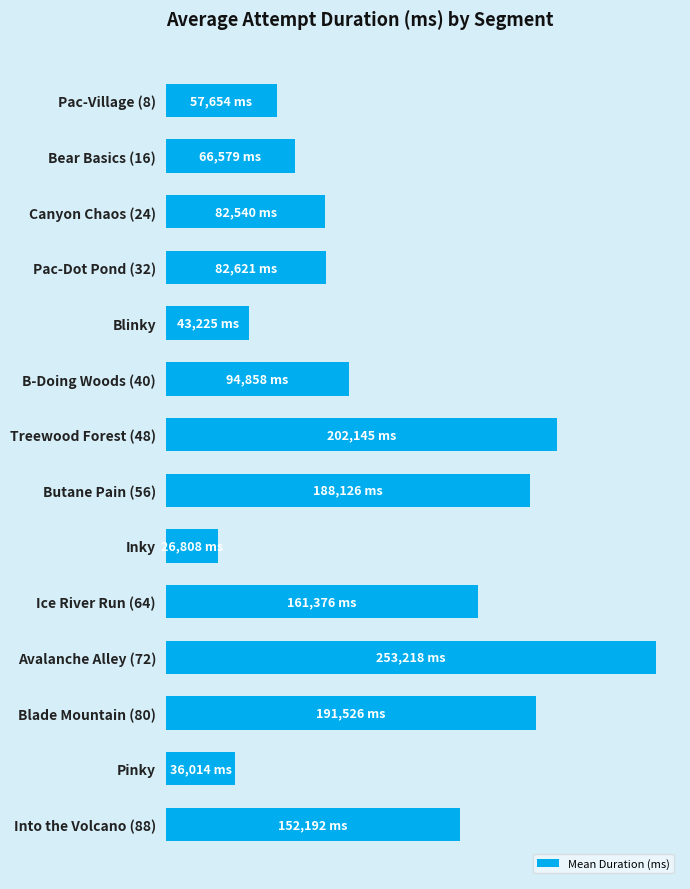

Are the bars horizontal?

Yes